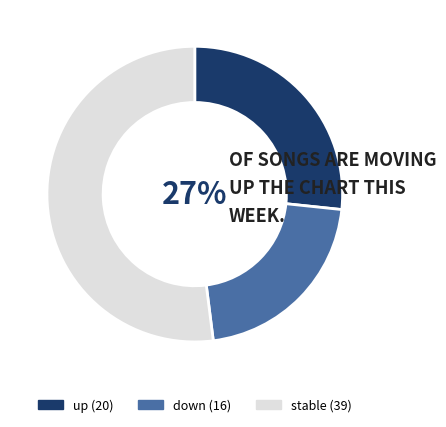

How many segments does this pie chart have?

3